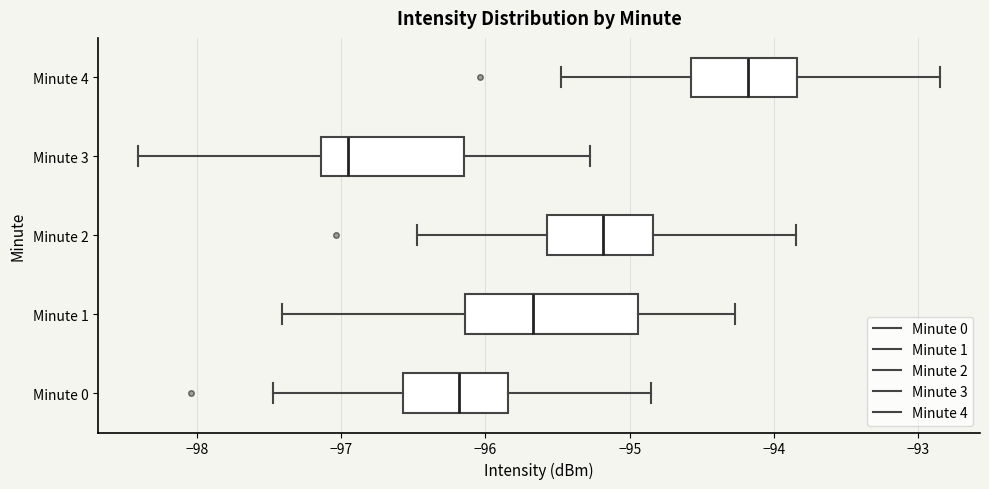

Comparing the boxes themselves (not the whiskers), which one is the widest?

Minute 1